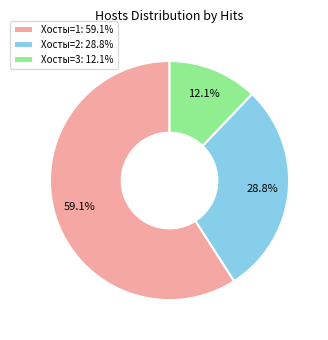

Is there any slice that represents more than half of the pie?

Yes